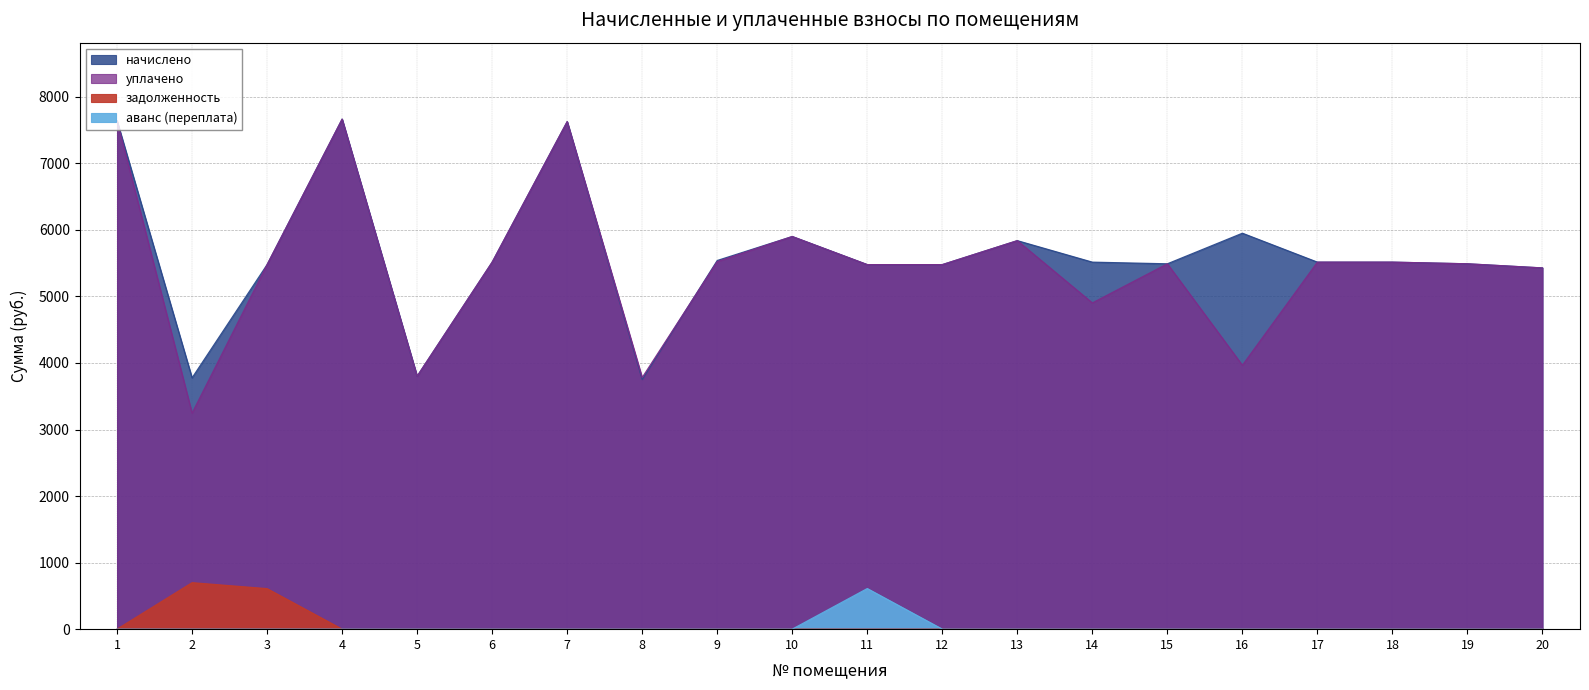

List the series in order of their peak value, highest first.

начислено, уплачено, задолженность, аванс (переплата)